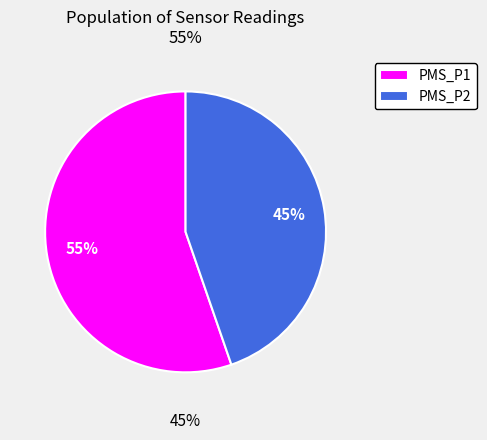

What is the majority slice?

PMS_P1